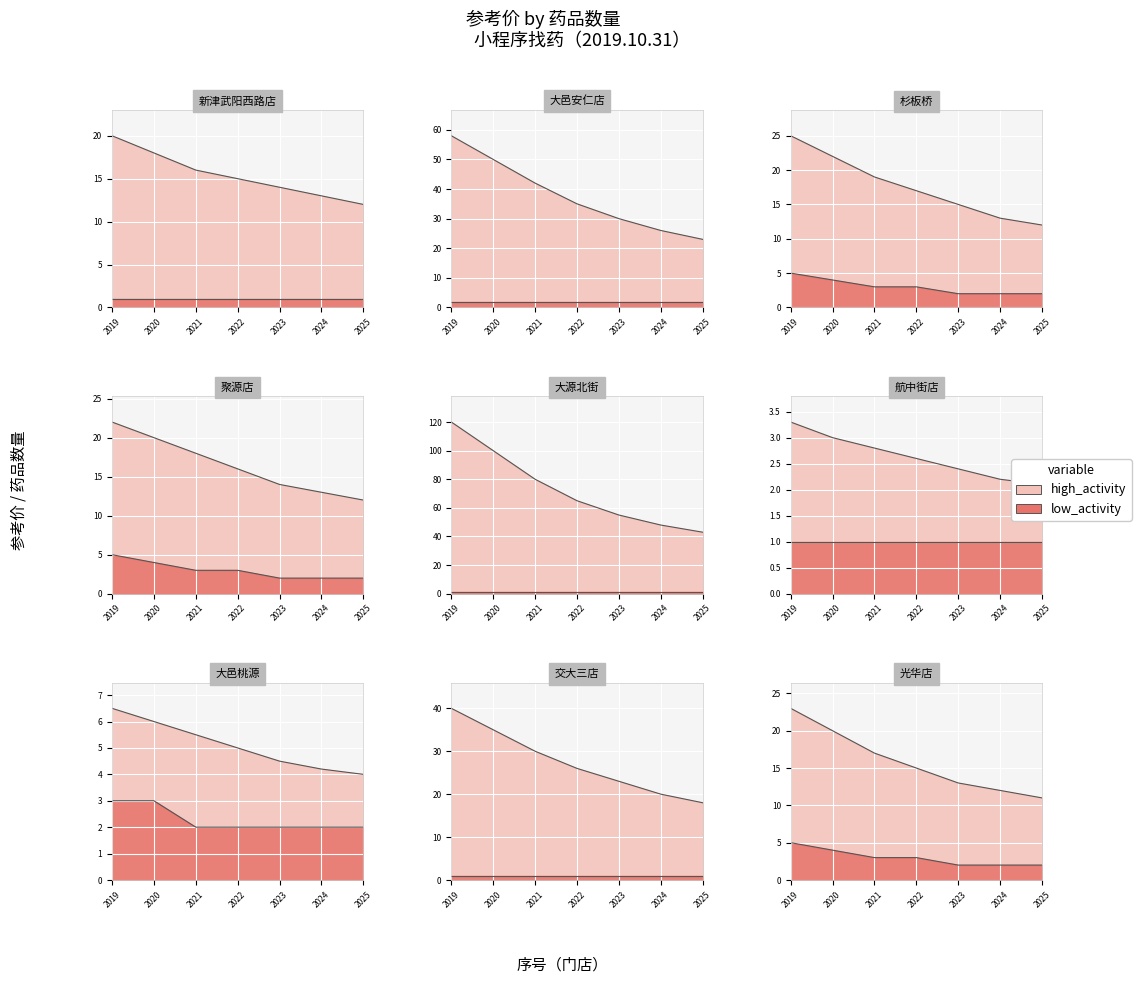

How many data points in low_activity are above 2?

4